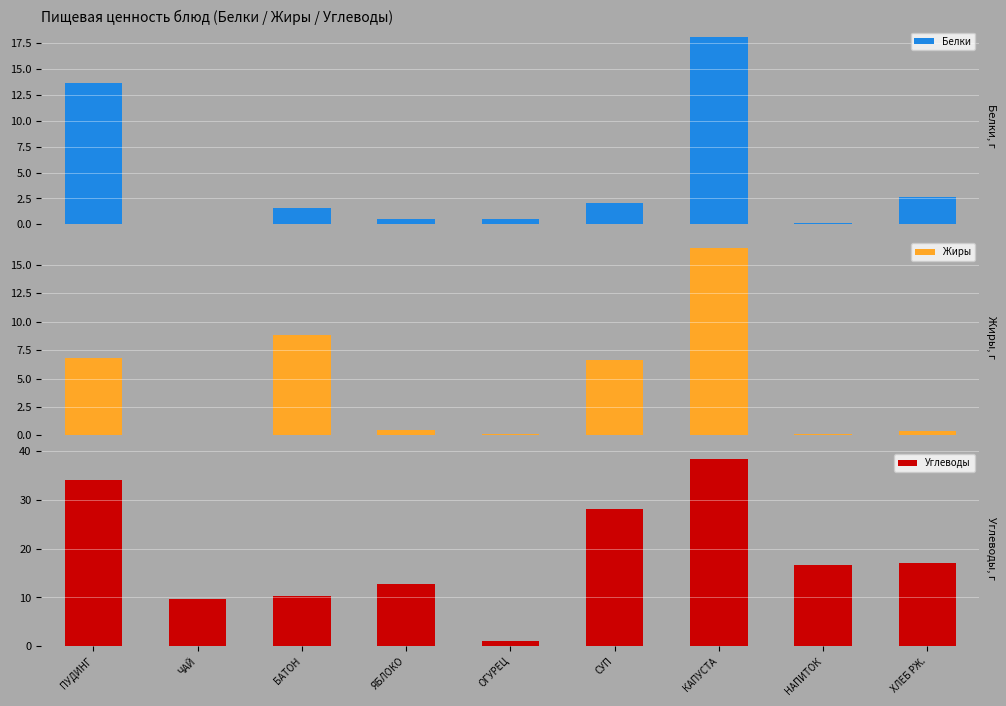

List the labels in order of Углеводы value, smallest first.

ОГУРЕЦ, ЧАЙ, БАТОН, ЯБЛОКО, НАПИТОК, ХЛЕБ РЖ., СУП, ПУДИНГ, КАПУСТА